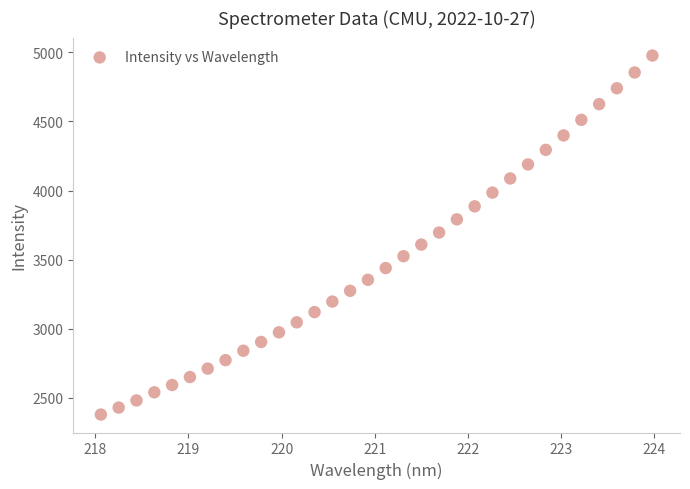

What is the range of Y values (max minus min)?

2597.0